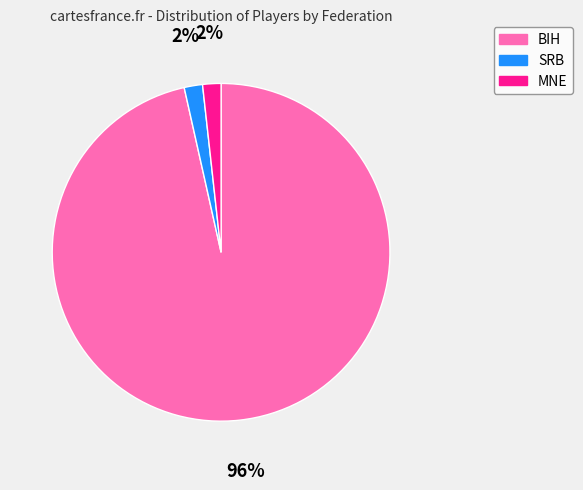

Is SRB the majority of the pie?

No